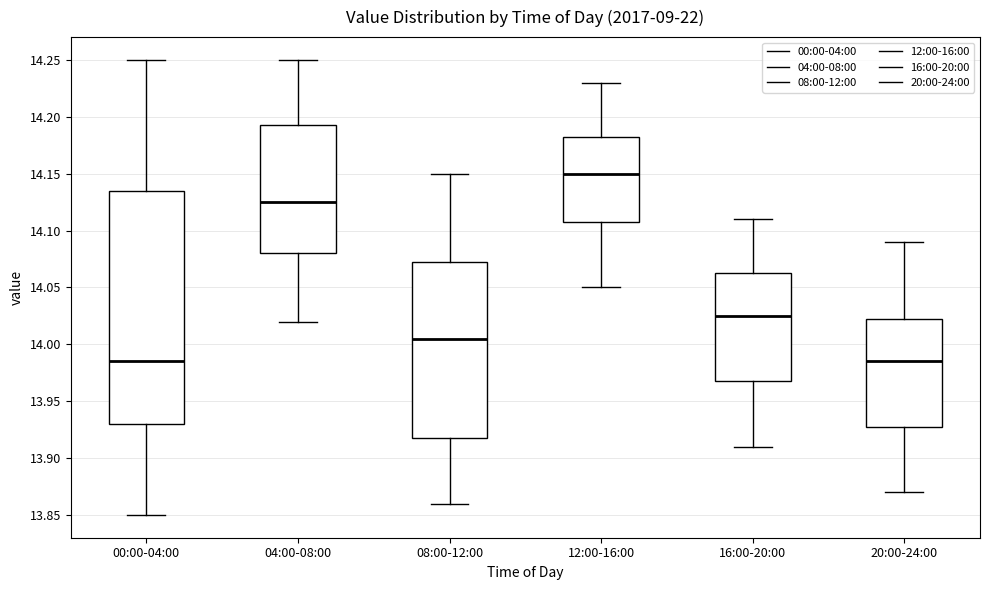

Which box has the highest median line?

12:00-16:00